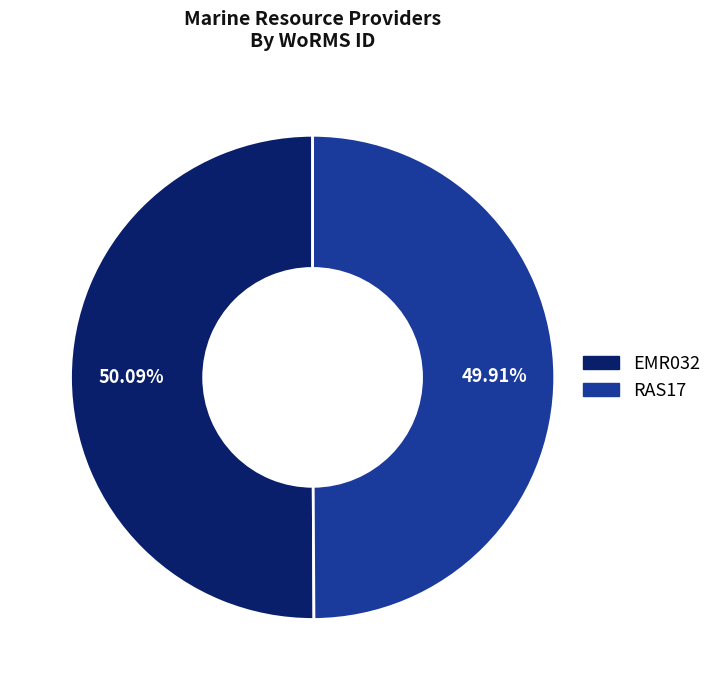

To the nearest percent, what percentage of the pie is RAS17?

50%